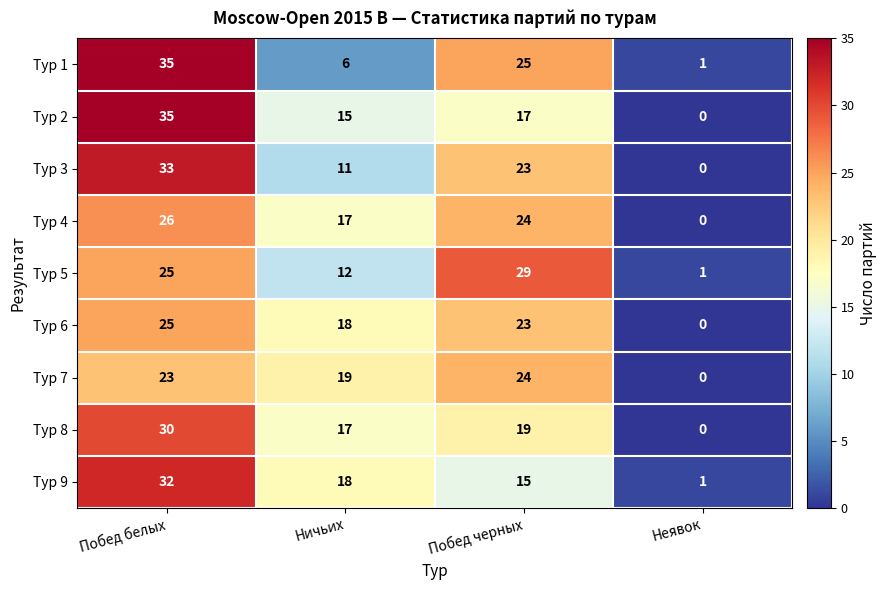

Rank the categories by Тур 7 value from highest to lowest.

Побед черных, Побед белых, Ничьих, Неявок